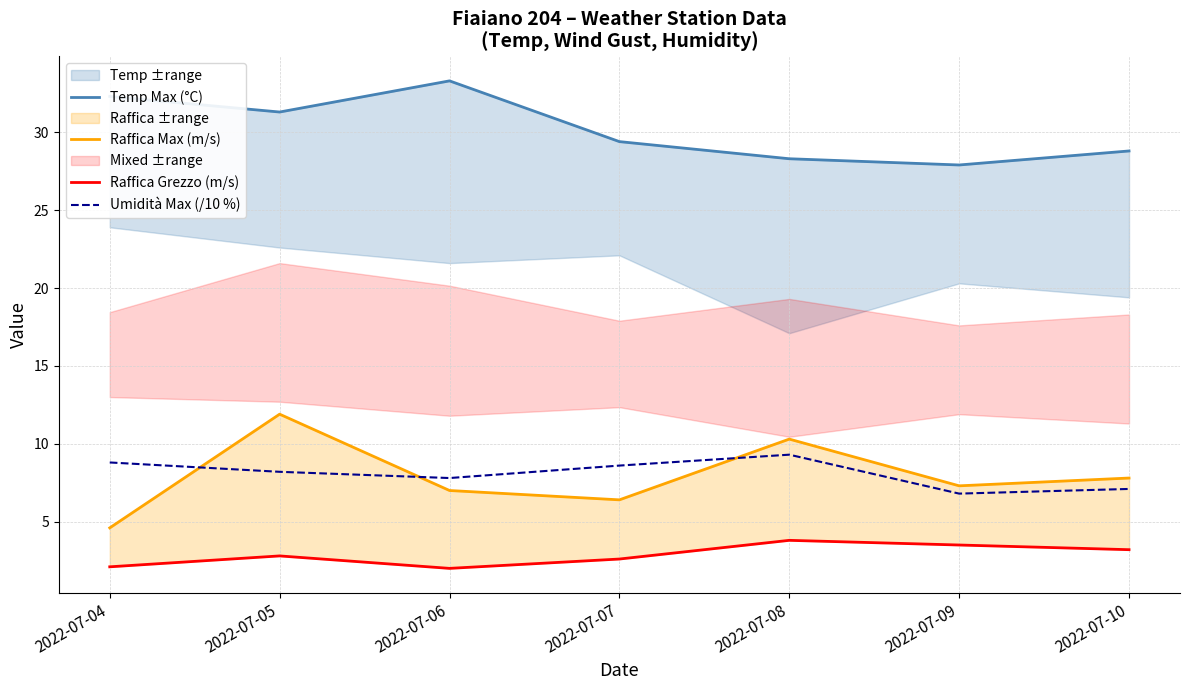

Is it true that Umidità Max (/10 %) equals 5.9 at 2022-07-08?

False